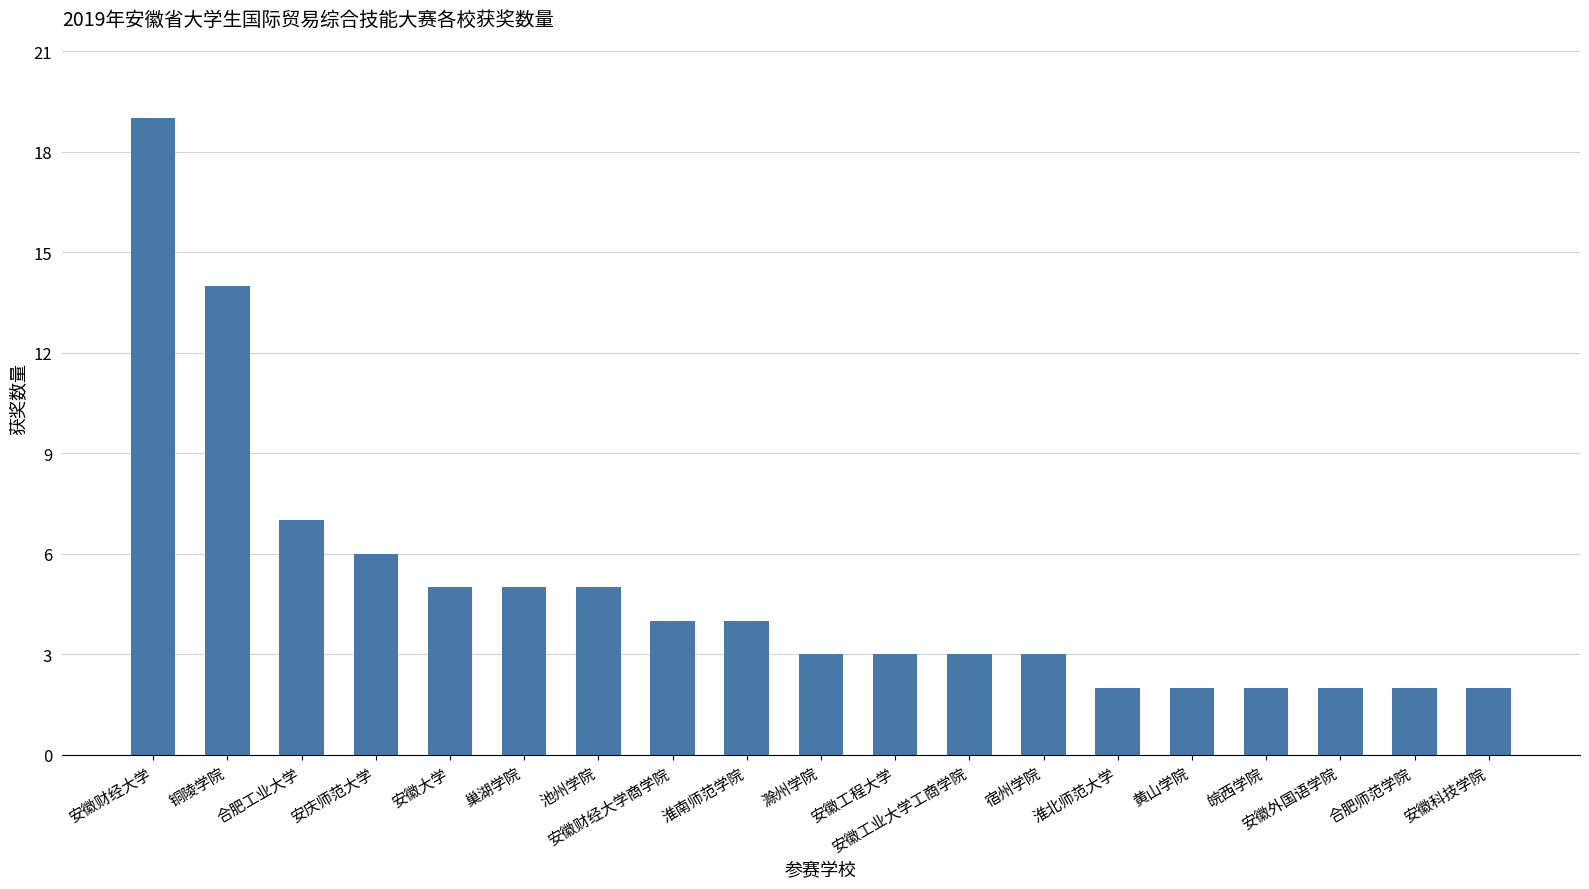

What is the label of the 12th bar from the right?

安徽财经大学商学院